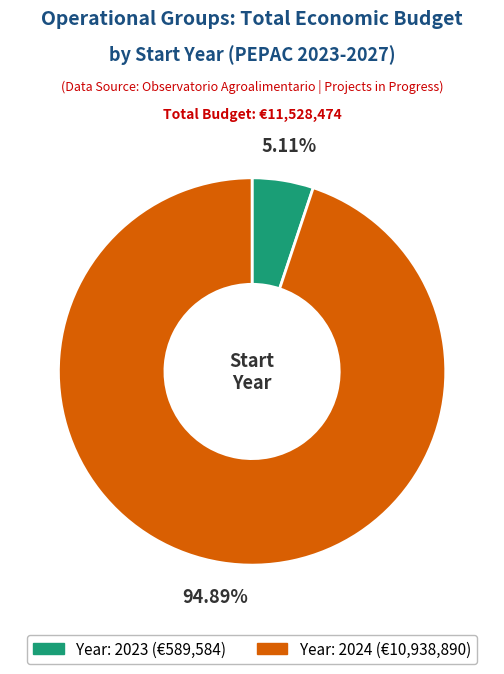

To the nearest percent, what is the average slice percentage?

50%